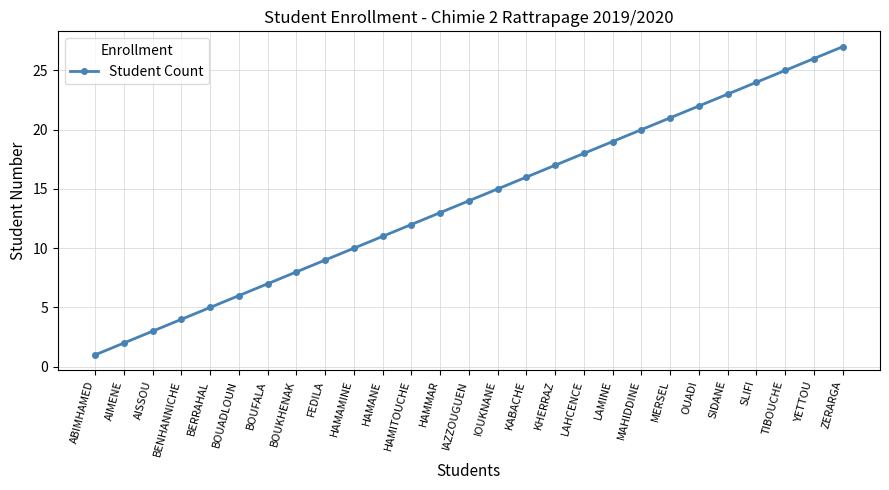

Which label corresponds to the largest value in the chart?

ZERARGA